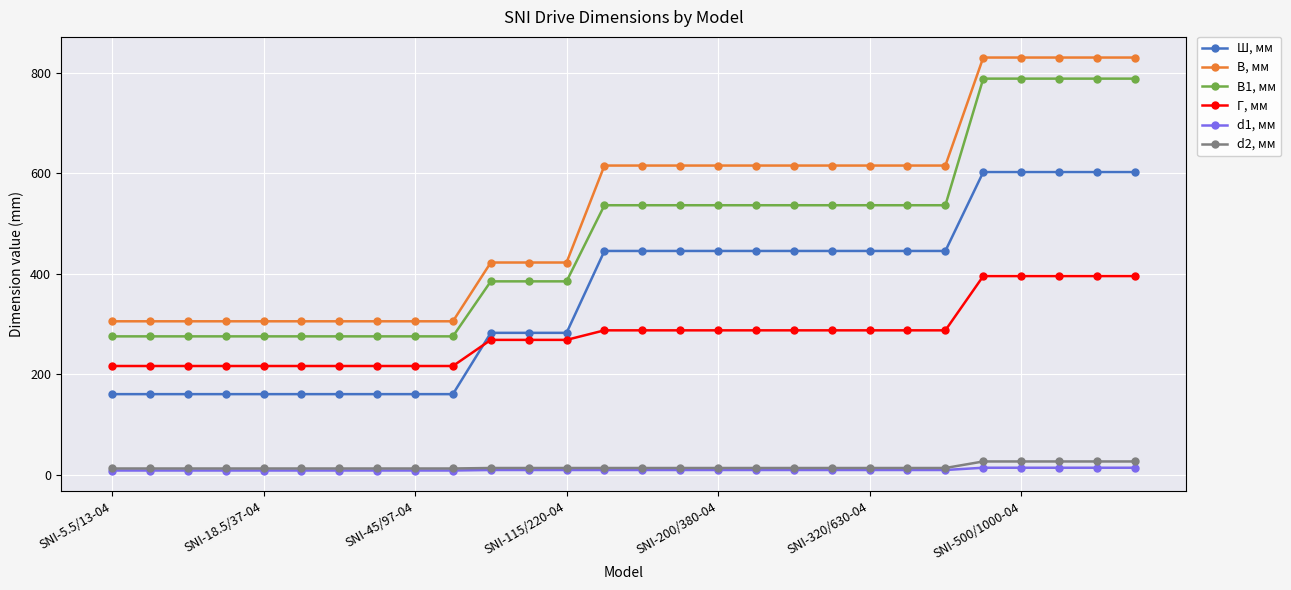

True or false: В, мм and В1, мм intersect in this chart.

False